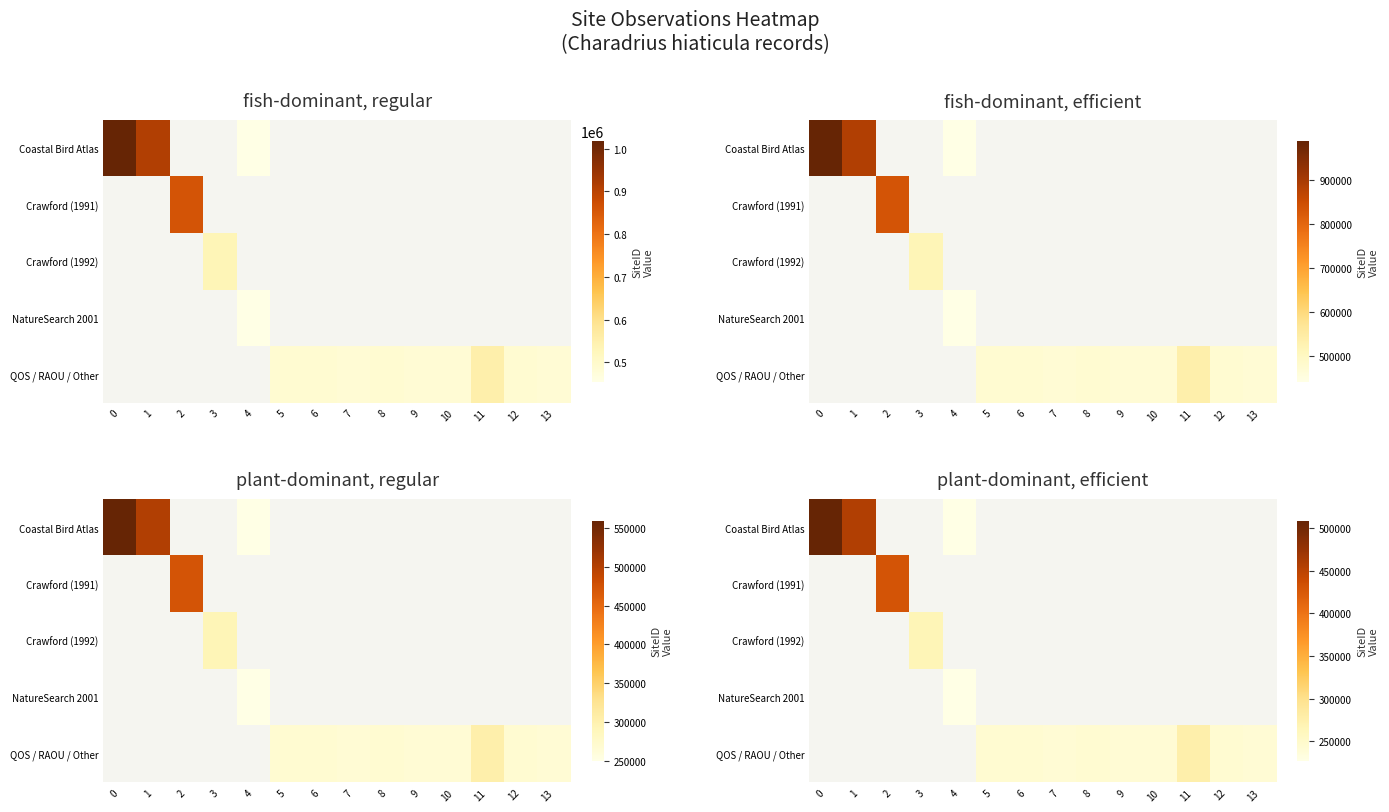

Which series has the largest range (max minus min)?

Coastal Bird Atlas